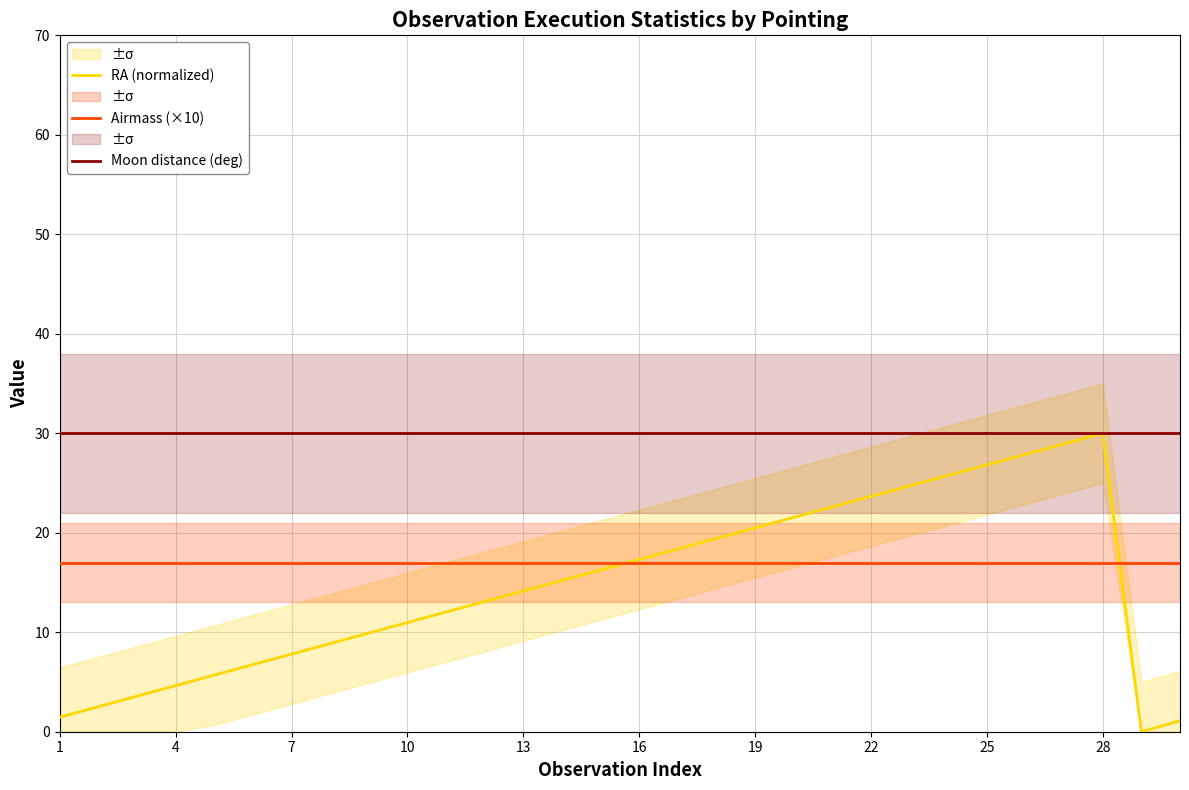

How many series are shown in this chart?

3